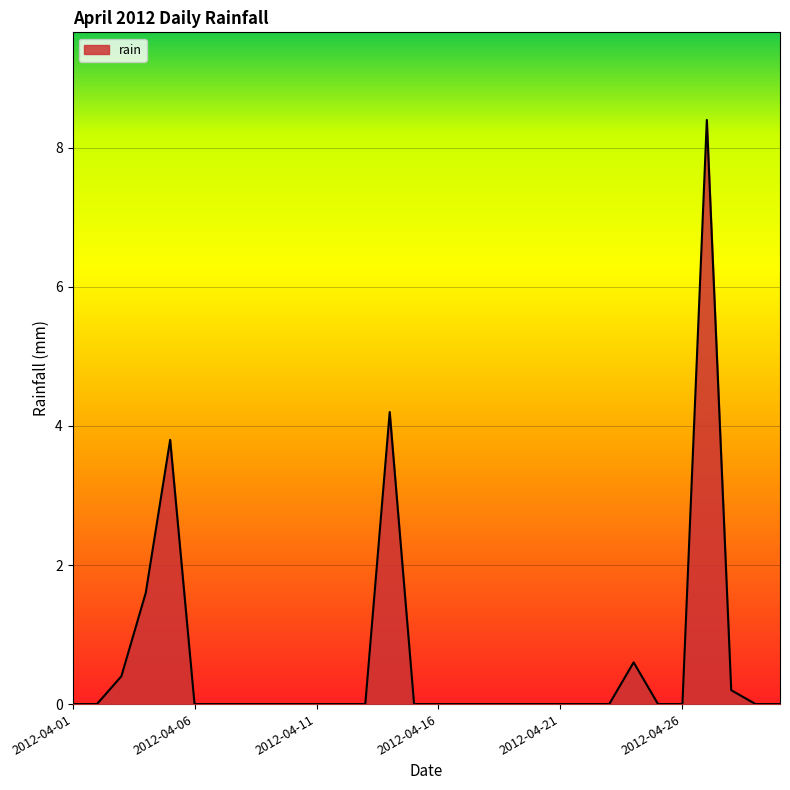

What is the maximum value shown in the chart?

8.4